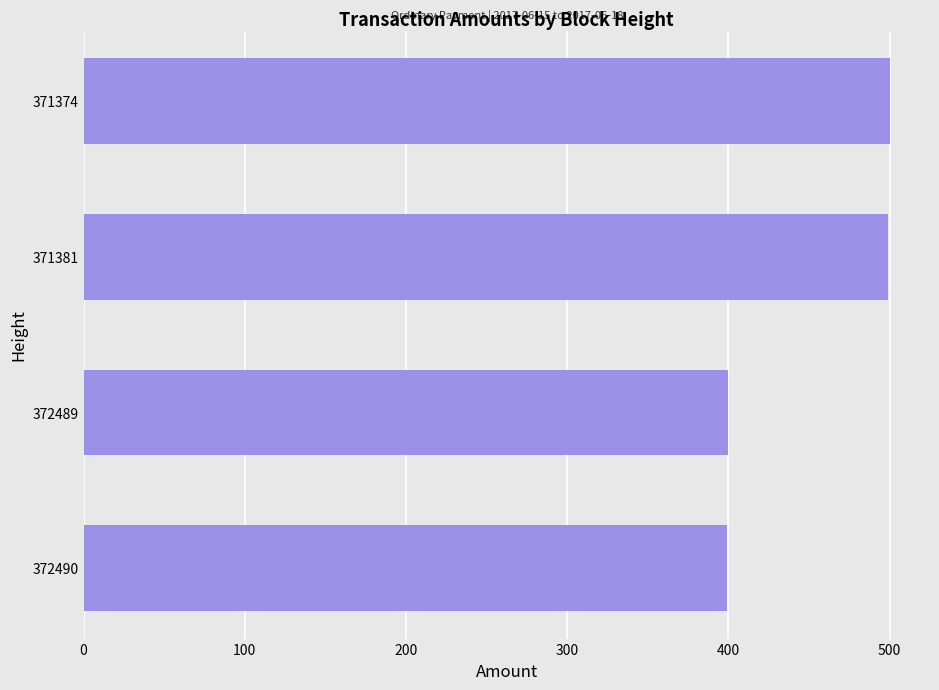

True or false: the data shows 500 at 371374.

True